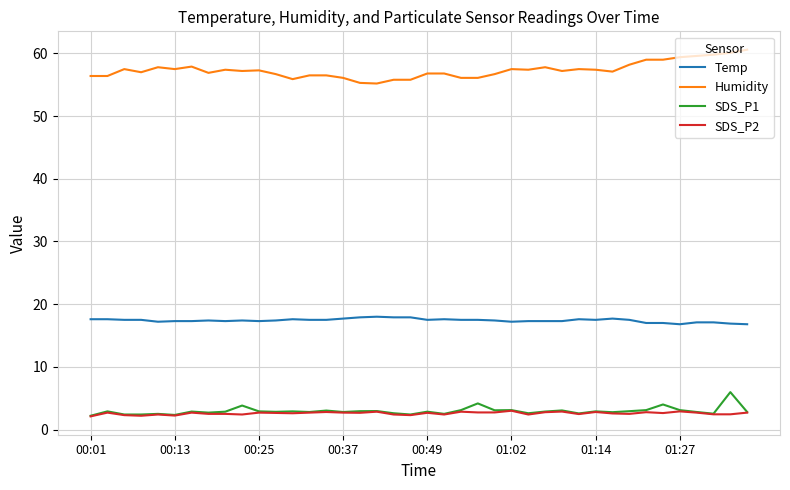

True or false: SDS_P2 and Humidity intersect in this chart.

False